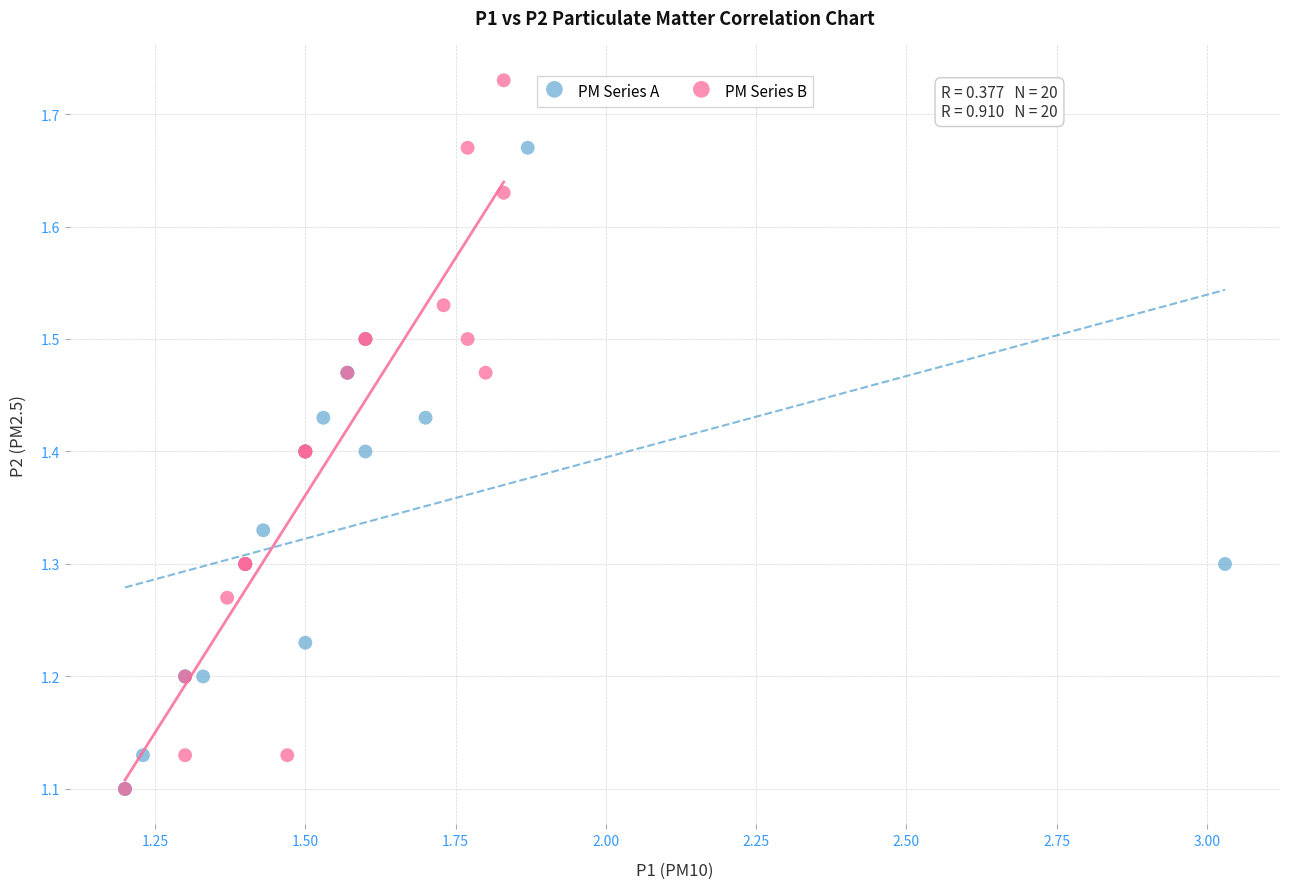

What are all the series names shown in the legend?

PM Series A, PM Series B